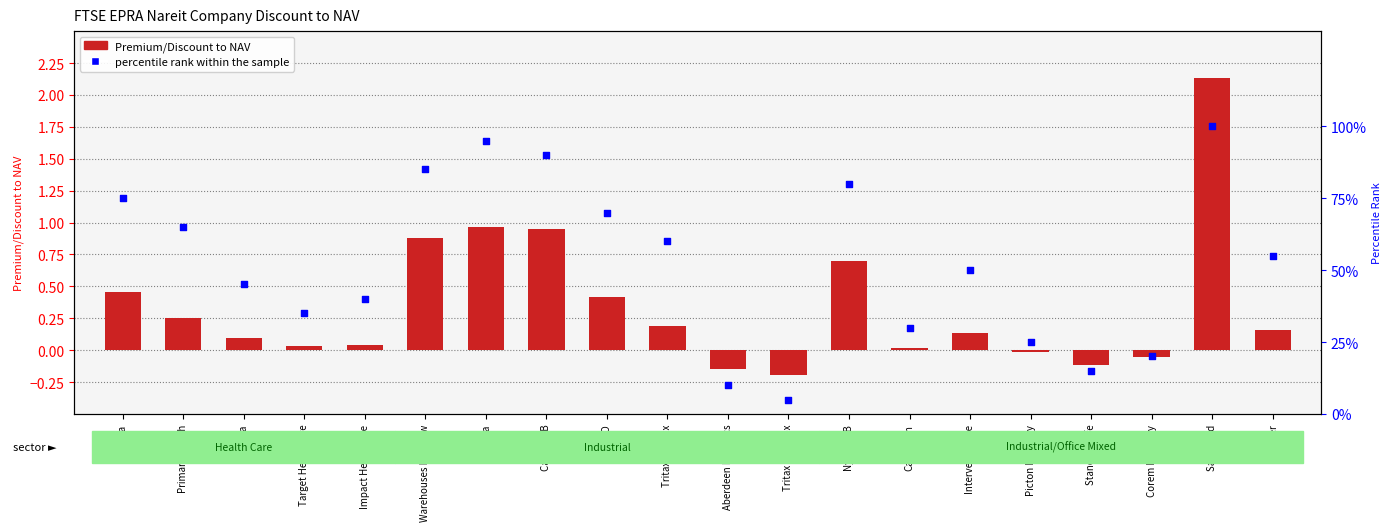

Is the value of percentile rank within the sample at Aberdeen Logistics greater than the value of Premium/Discount to NAV at Tritax Big Box?

Yes